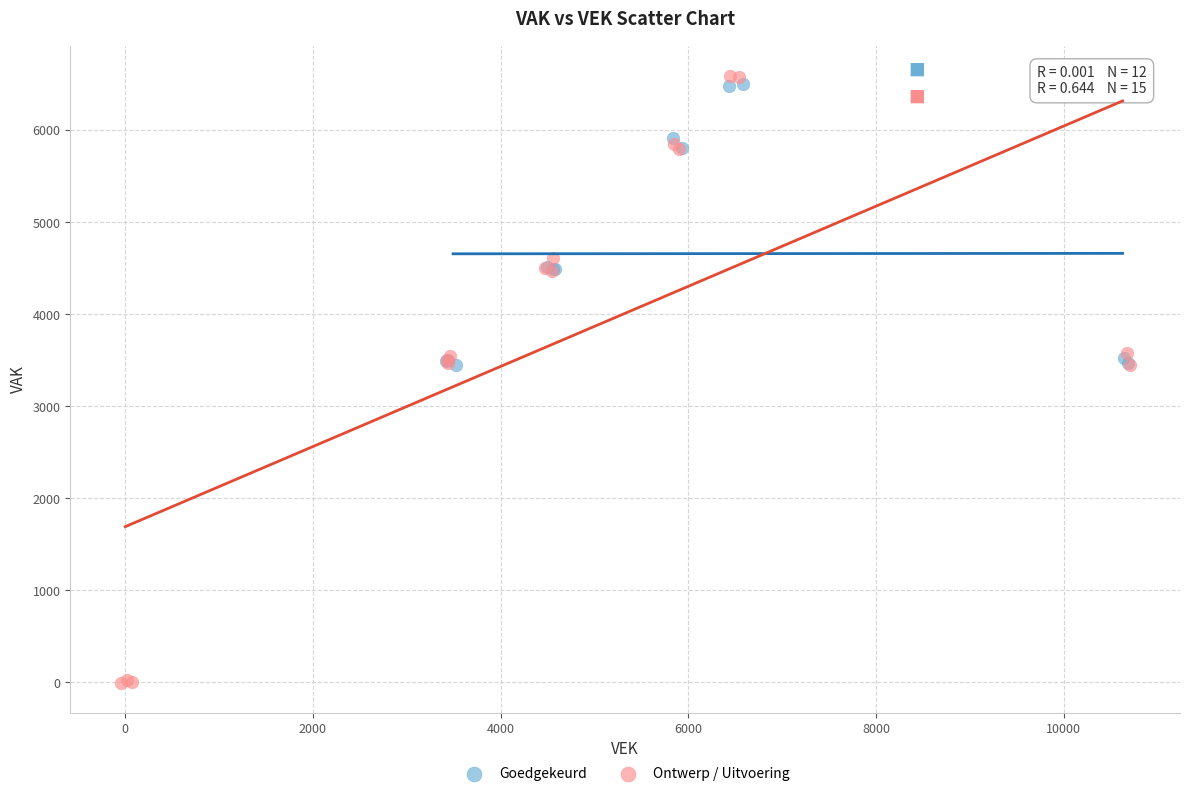

Which series reaches the minimum Y coordinate?

Ontwerp / Uitvoering